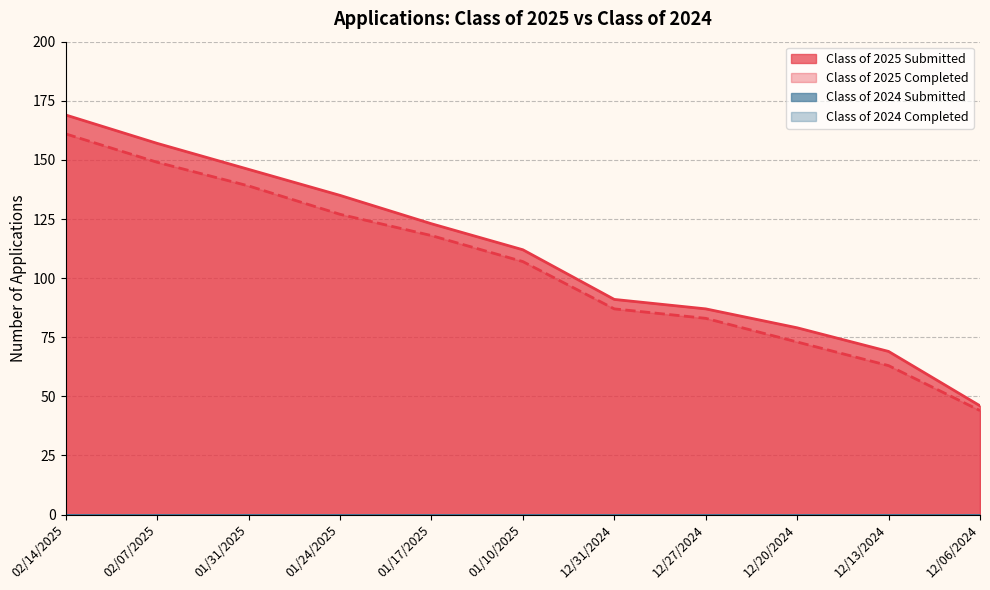

The Class of 2025 Submitted series shows 79 at 12/20/2024. True or false?

True